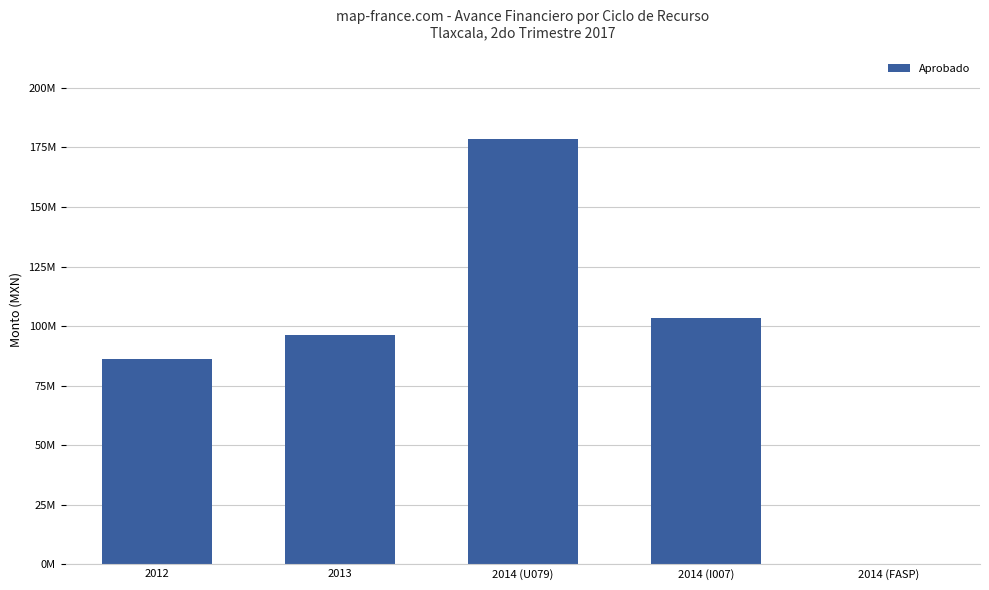

Between 2014 (I007) and 2014 (FASP), which is larger?

2014 (I007)